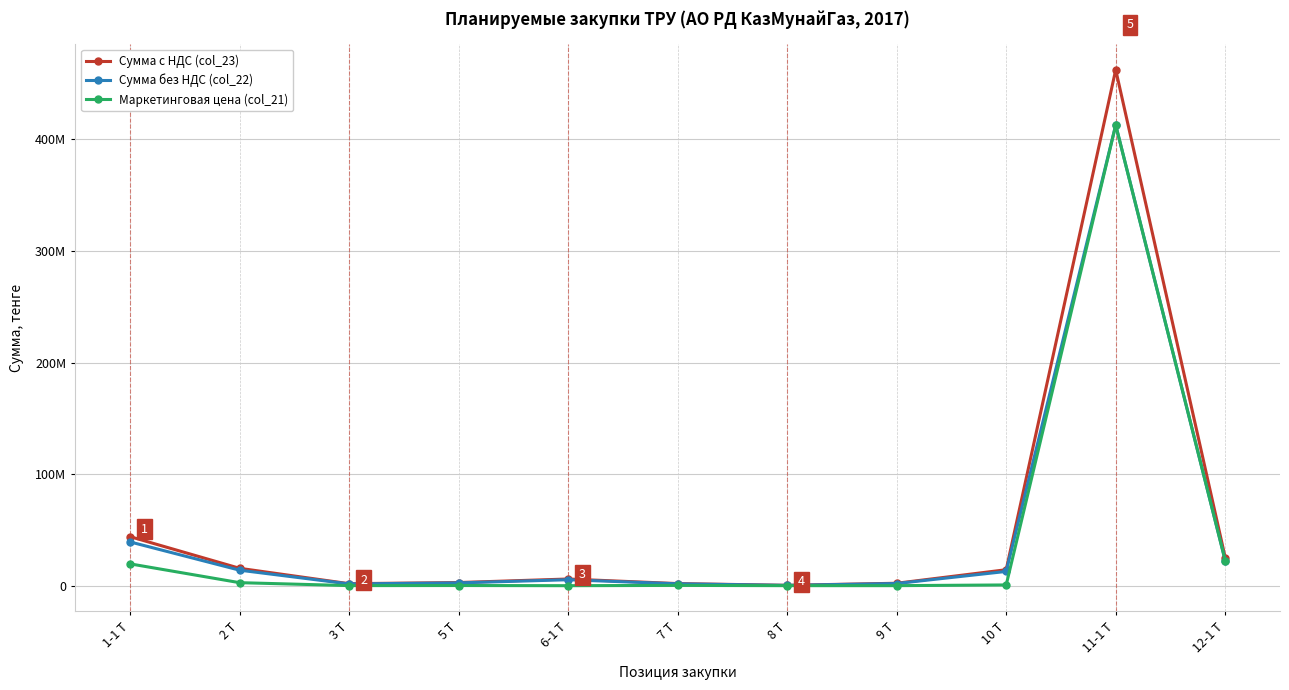

What are all the series names shown in the legend?

Сумма с НДС (col_23), Сумма без НДС (col_22), Маркетинговая цена (col_21)